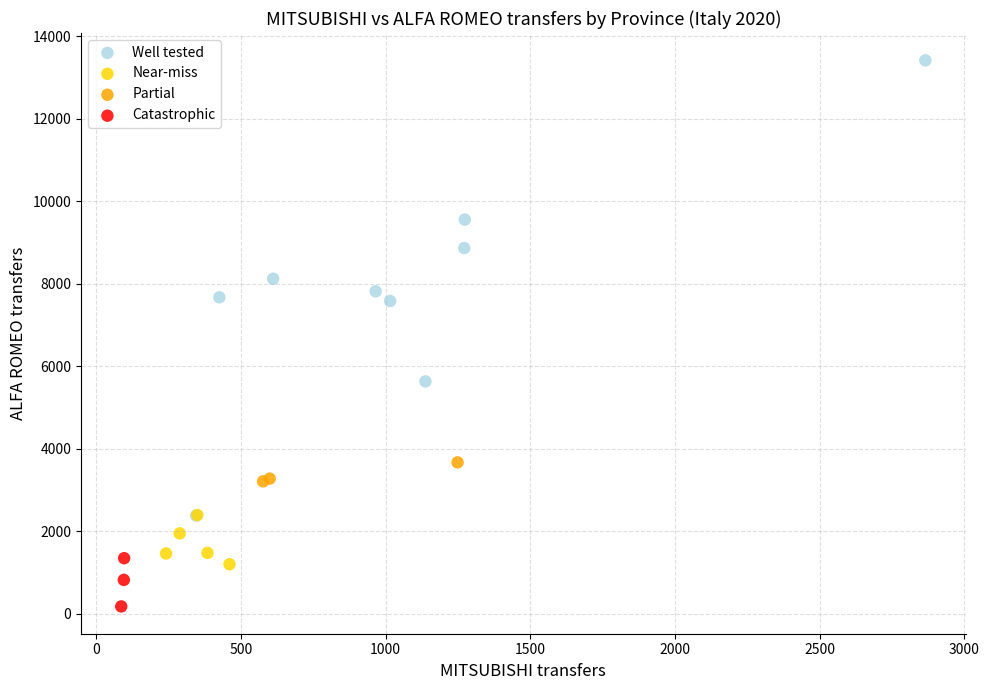

Which series has the largest Y range (max minus min)?

Well tested